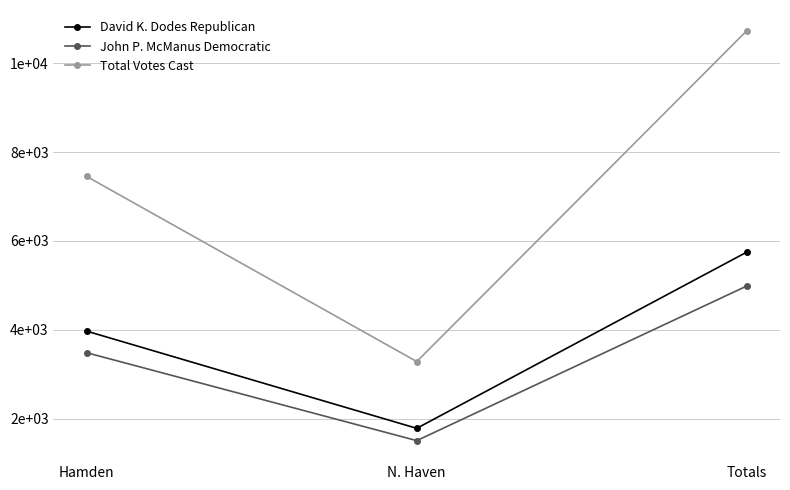

Does the chart have visible grid lines?

Yes